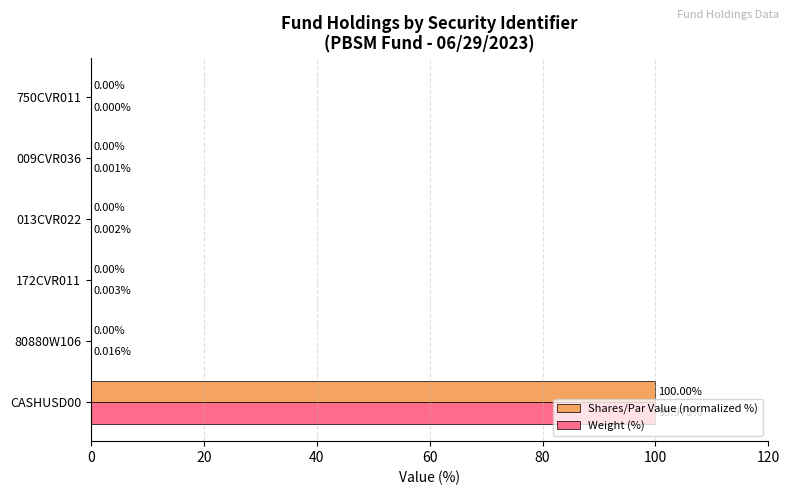

Which series changed the most between 172CVR011 and 750CVR011?

Weight (%)